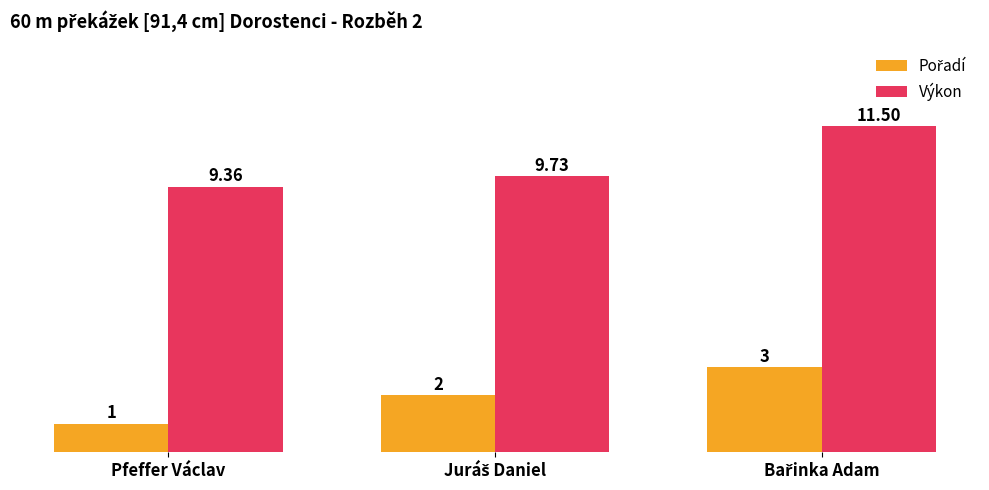

Which series has the largest total across all categories?

Výkon